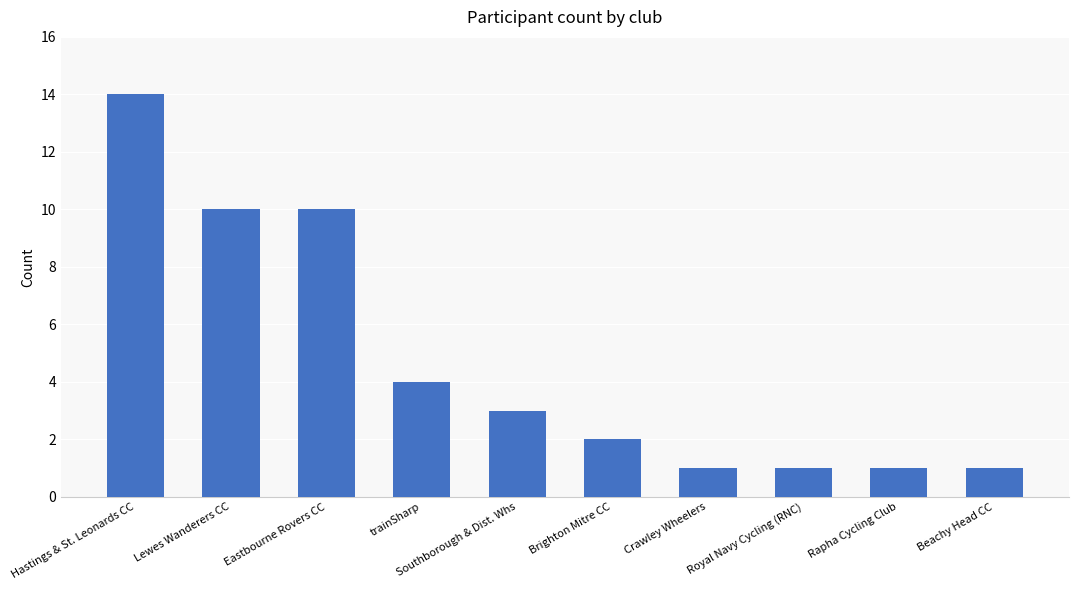

What is the label of the 10th bar from the left?

Beachy Head CC